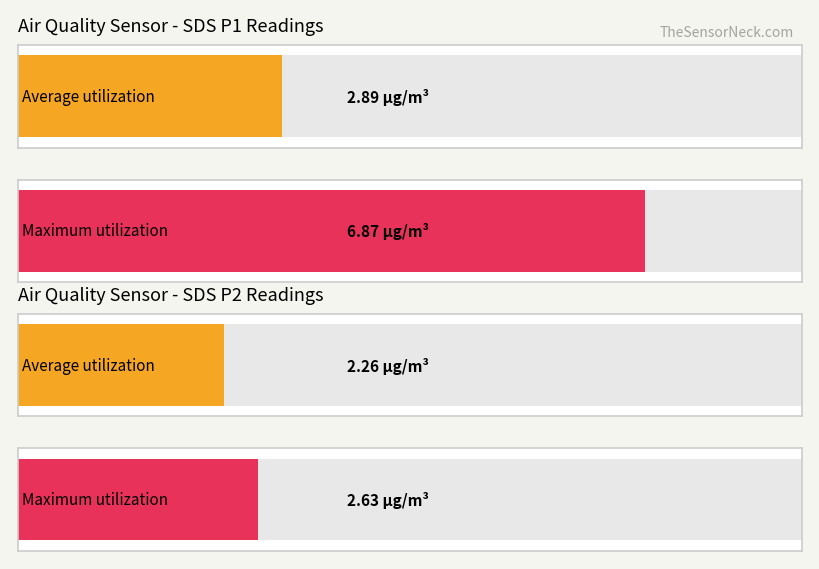

The value of Temp at 00:14 is 30.8. True or false?

False